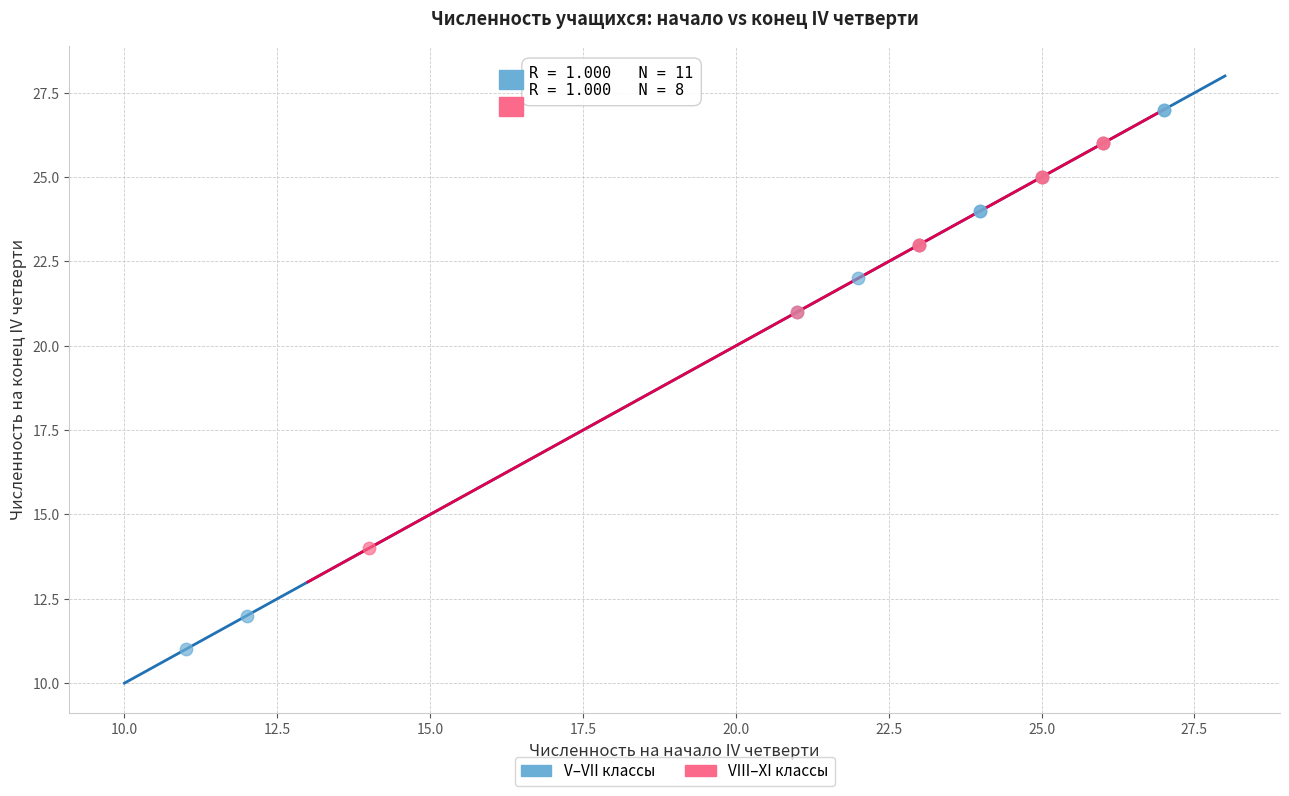

Which series contains the lowest Y value?

V–VII классы